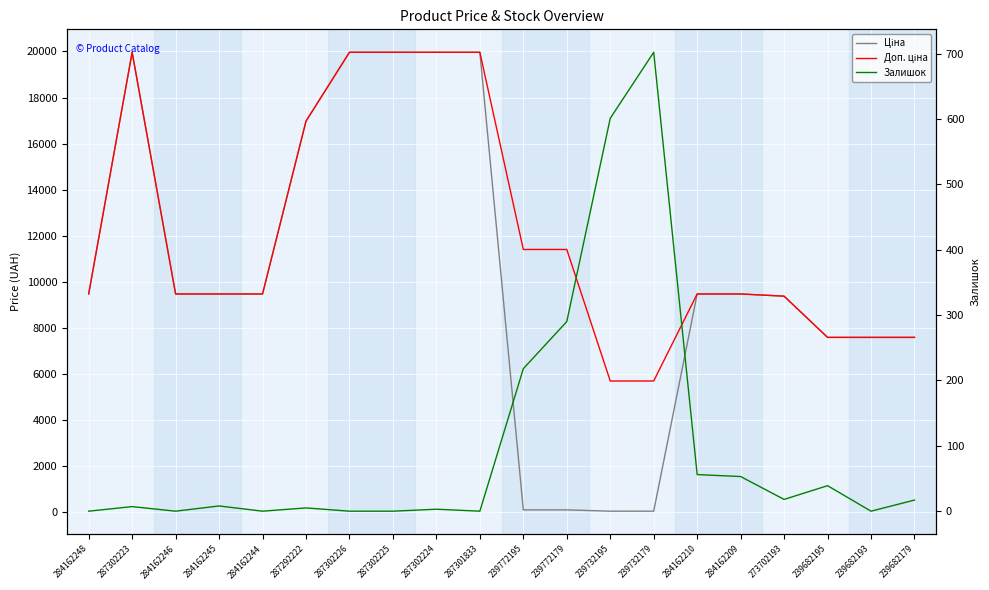

Reading left to right, list all the values displayed in this chart.

Ціна: 9480.1	19964.2	9480.1	9480.1	9480.1	16976.3	19964.2	19964.2	19964.2	19964.2	114.1	114.1	57.0	57.0	9480.1	9480.1	9384.0	7596.5	7596.5	7596.5
Доп. ціна: 9480.1	19964.2	9480.1	9480.1	9480.1	16976.3	19964.2	19964.2	19964.2	19964.2	11410.0	11410.0	5705.0	5705.0	9480.1	9480.1	9384.0	7596.5	7596.5	7596.5
Залишок: 0.0	7.0	0.0	8.0	0.0	5.0	0.0	0.0	3.0	0.0	218.0	290.0	601.0	702.0	56.0	53.0	18.0	39.0	0.0	17.0